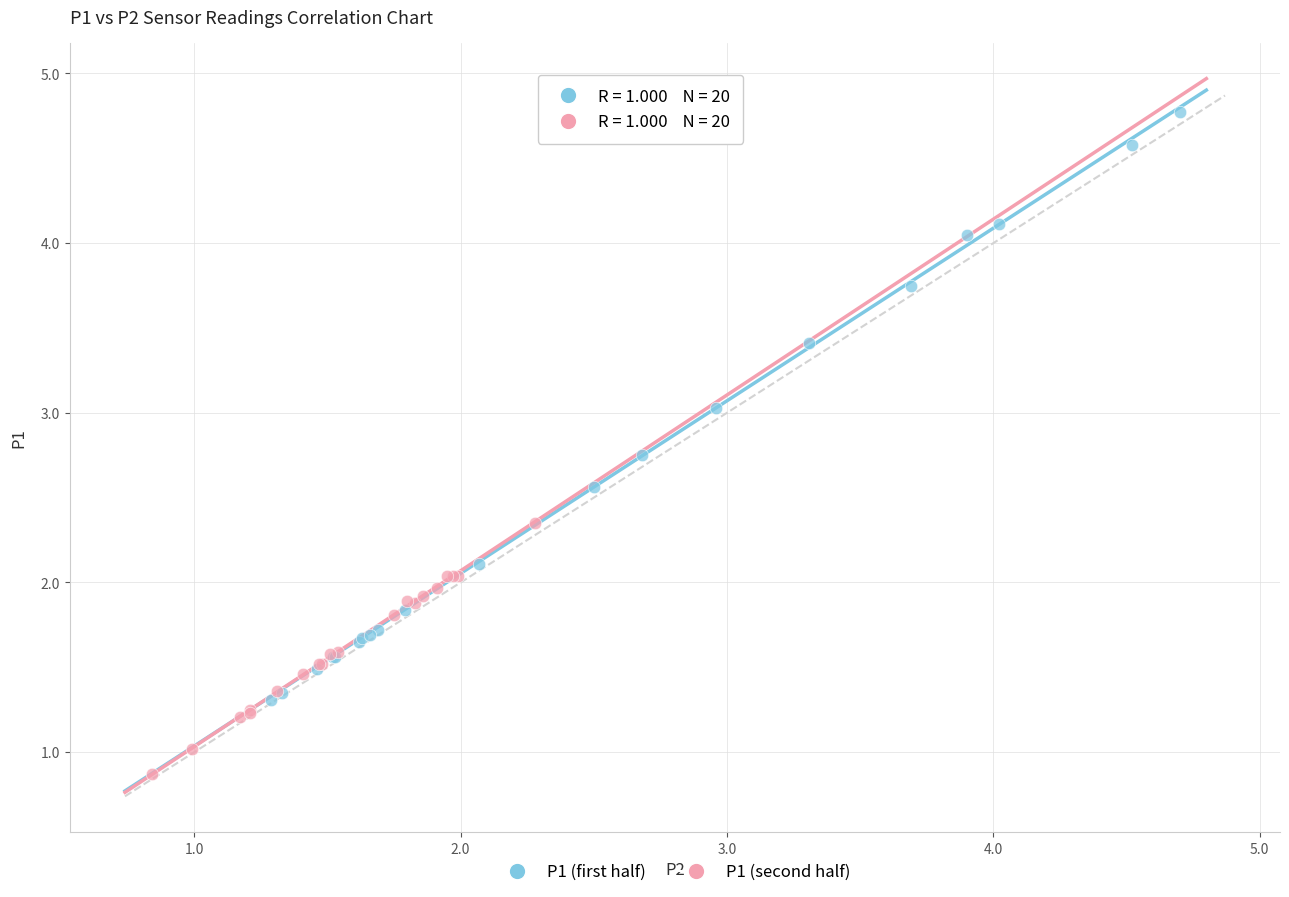

Which series has the largest Y range (max minus min)?

P1 (first half)